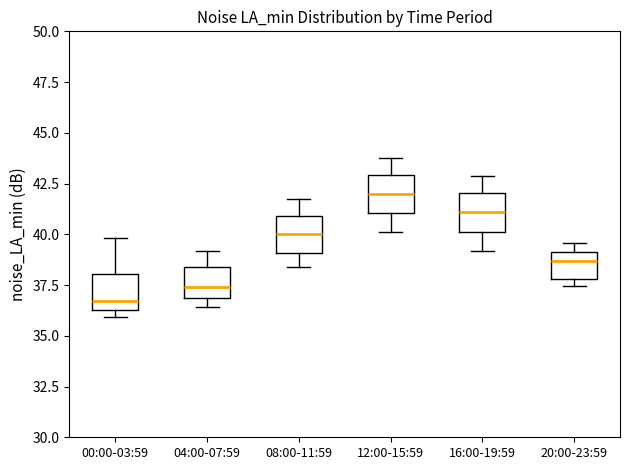

Where does the upper whisker of the box for 04:00-07:59 end on the y-axis? The values are not printed on the chart, so give them approximately, as read against the axis.

39.0